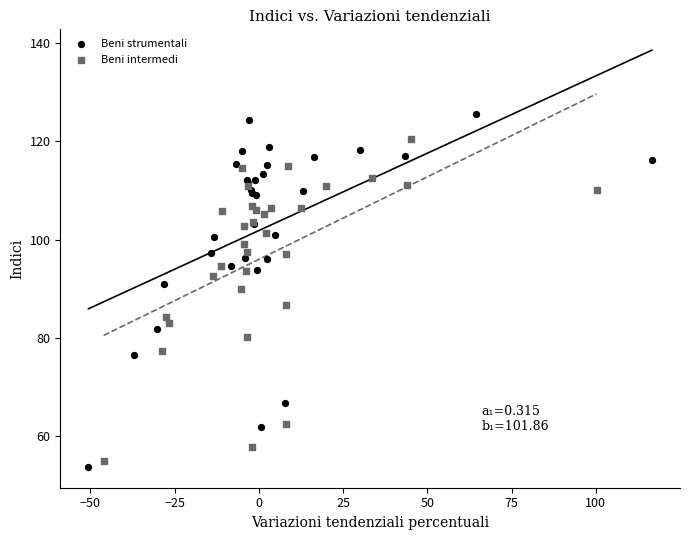

Which series reaches the minimum Y coordinate?

Beni strumentali